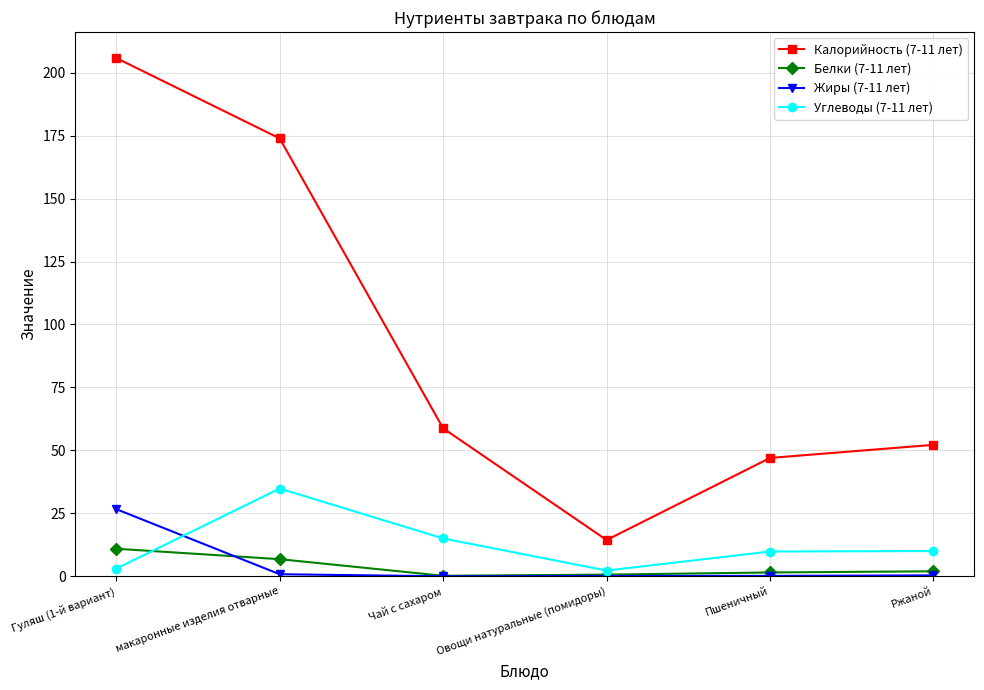

Which label corresponds to the largest value in the chart?

Гуляш (1-й вариант)